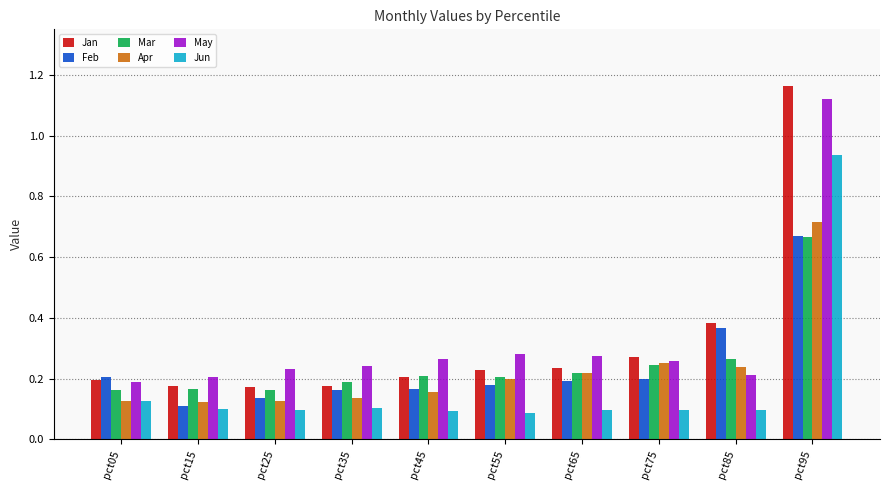

At which category does the chart reach its peak across all series?

pct95